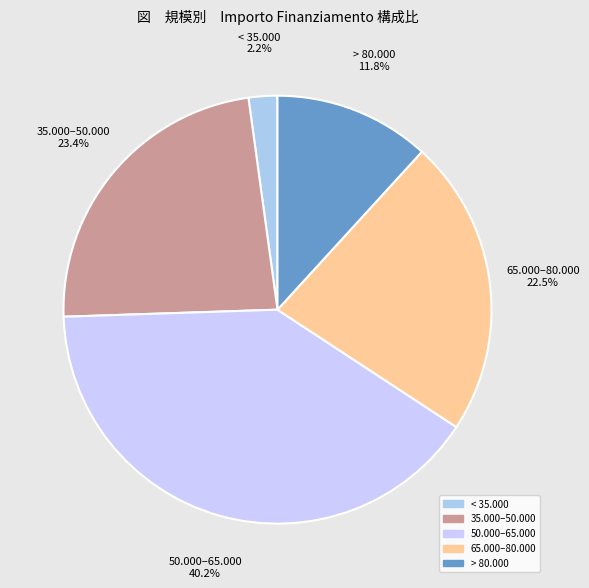

How many segments does this pie chart have?

5